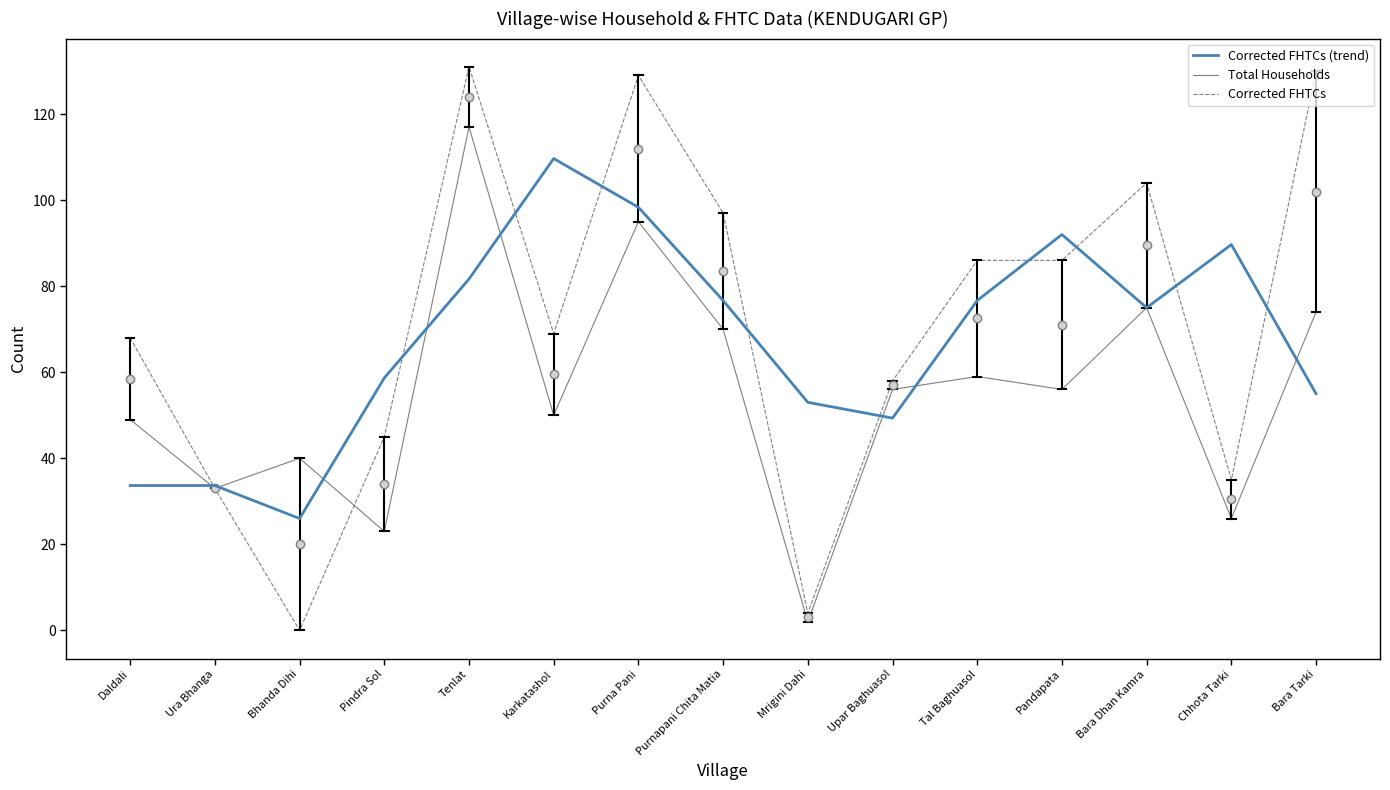

At which category does Total Households reach its first local valley?

Ura Bhanga